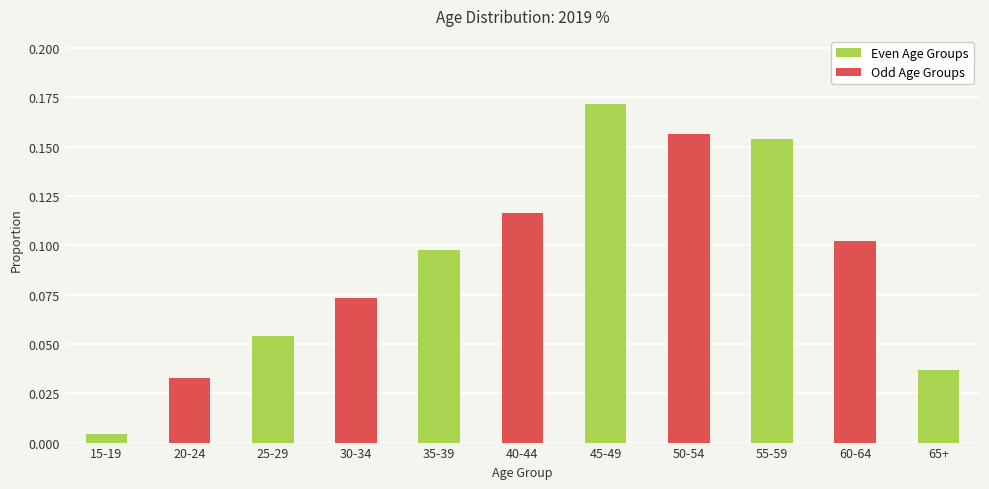

Which label corresponds to the smallest value in the chart?

15-19